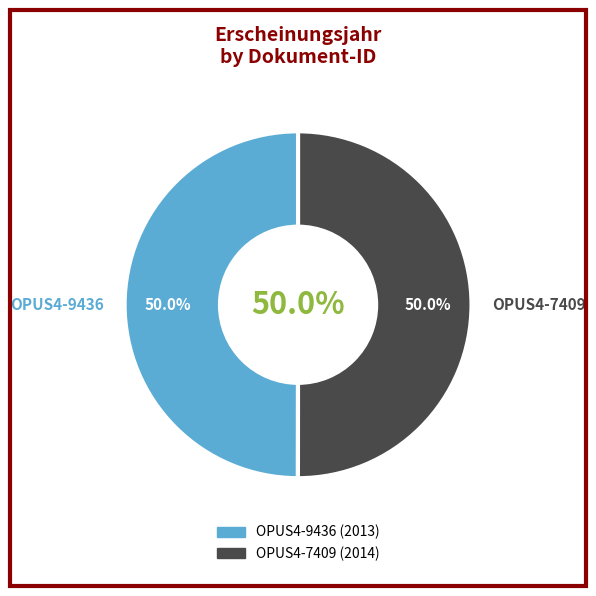

What is the smallest slice in the pie chart?

OPUS4-9436